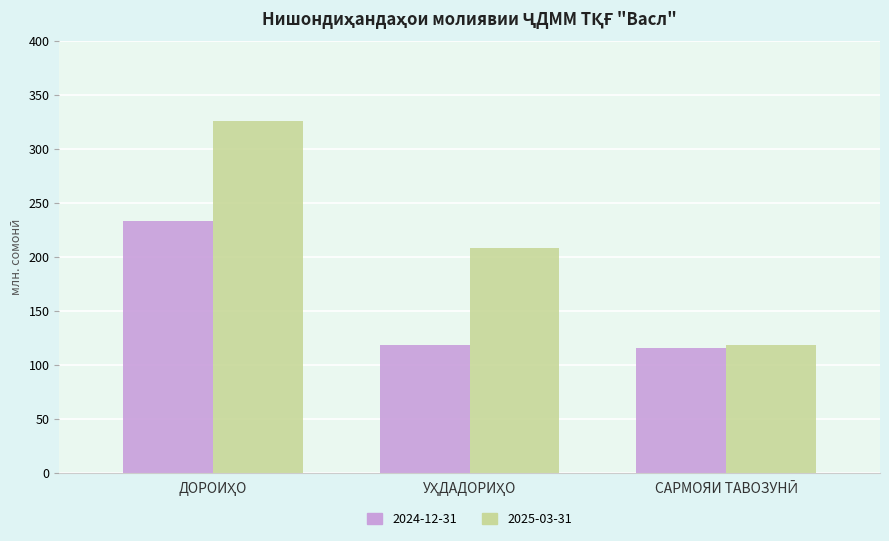

Which series has the largest range (max minus min)?

2025-03-31